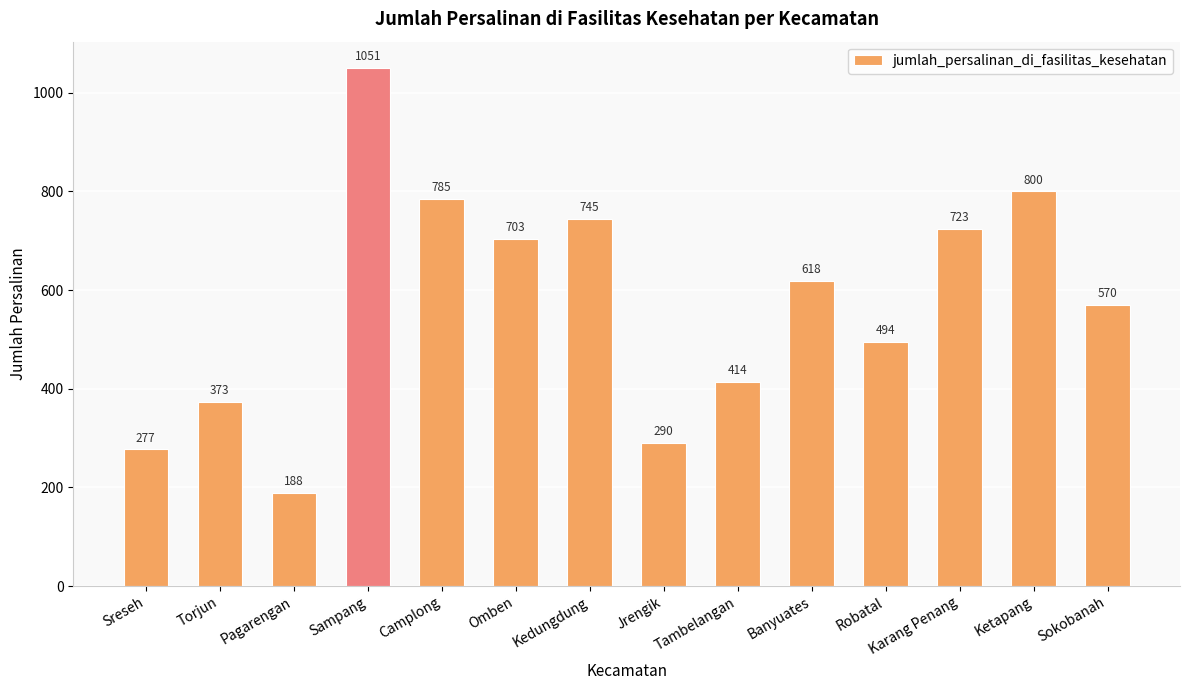

What is the smallest value displayed?

188